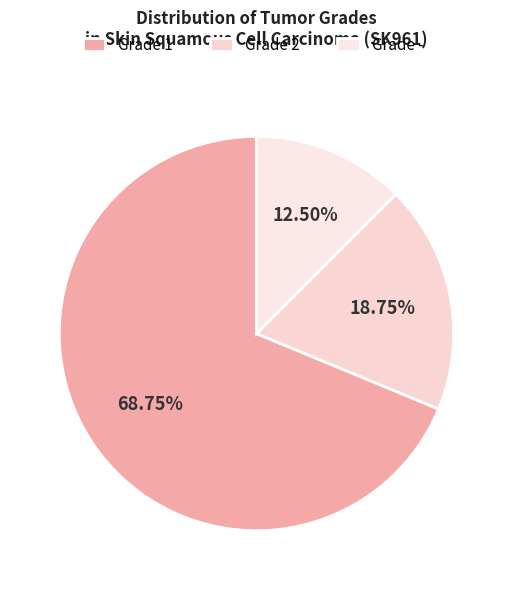

Combined, what portion of the pie is Grade 2 and Grade -?

31.2%